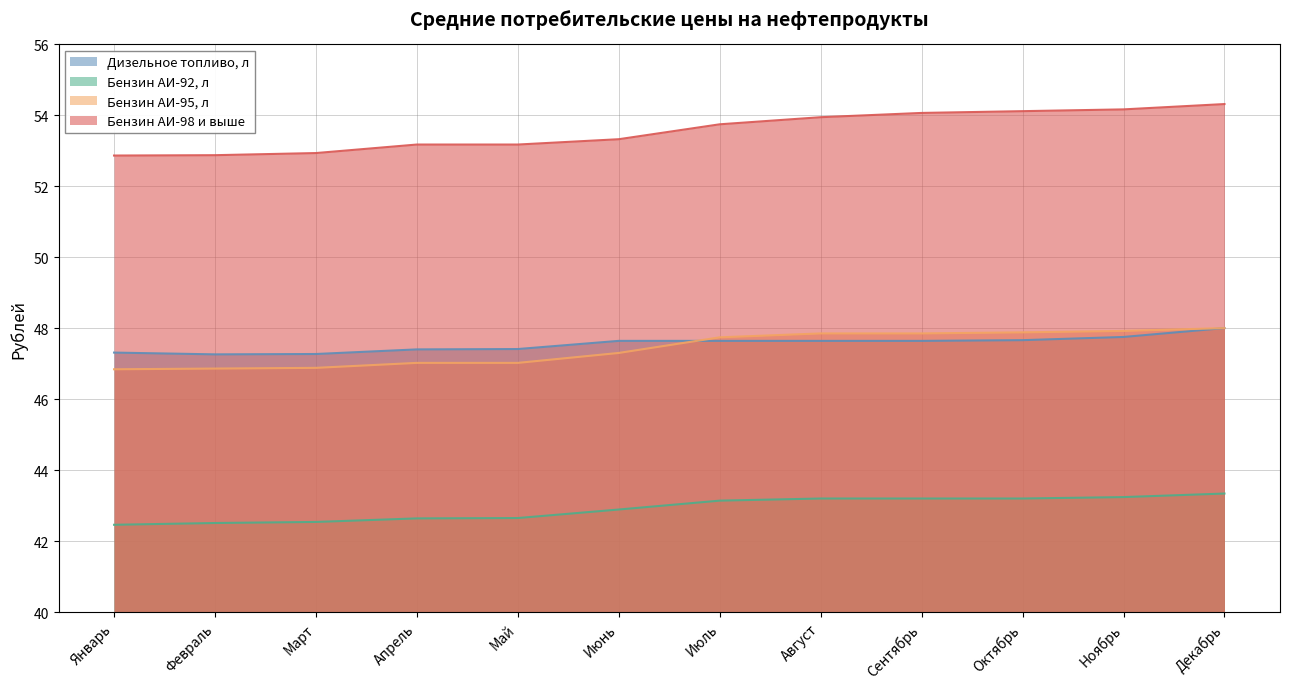

Which has a higher value, Сентябрь or Апрель?

Сентябрь